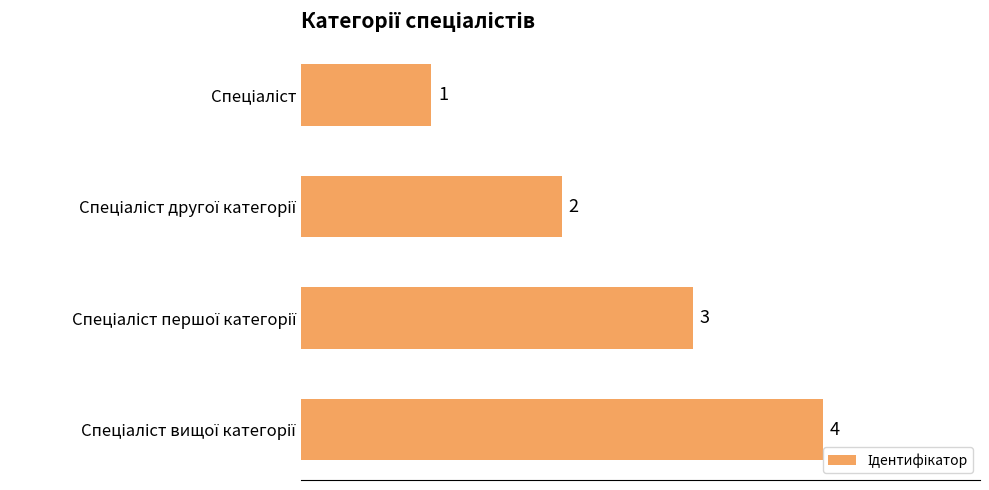

What is the maximum value shown in the chart?

4